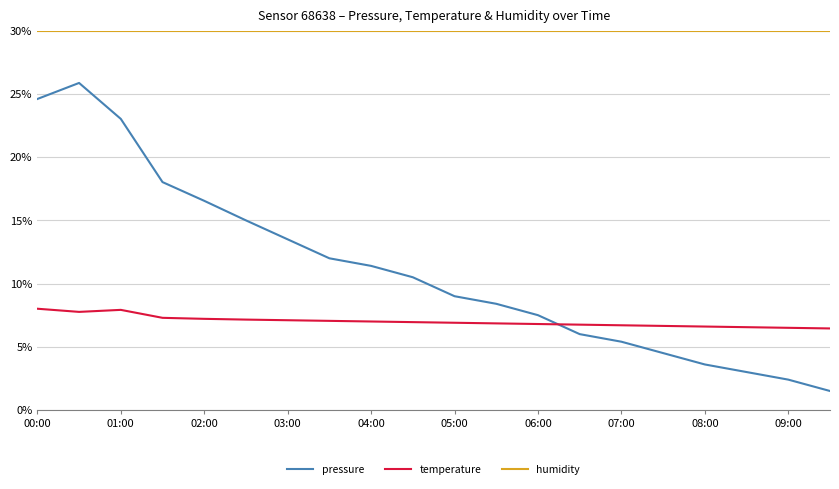

How many times do pressure and temperature cross each other?

1